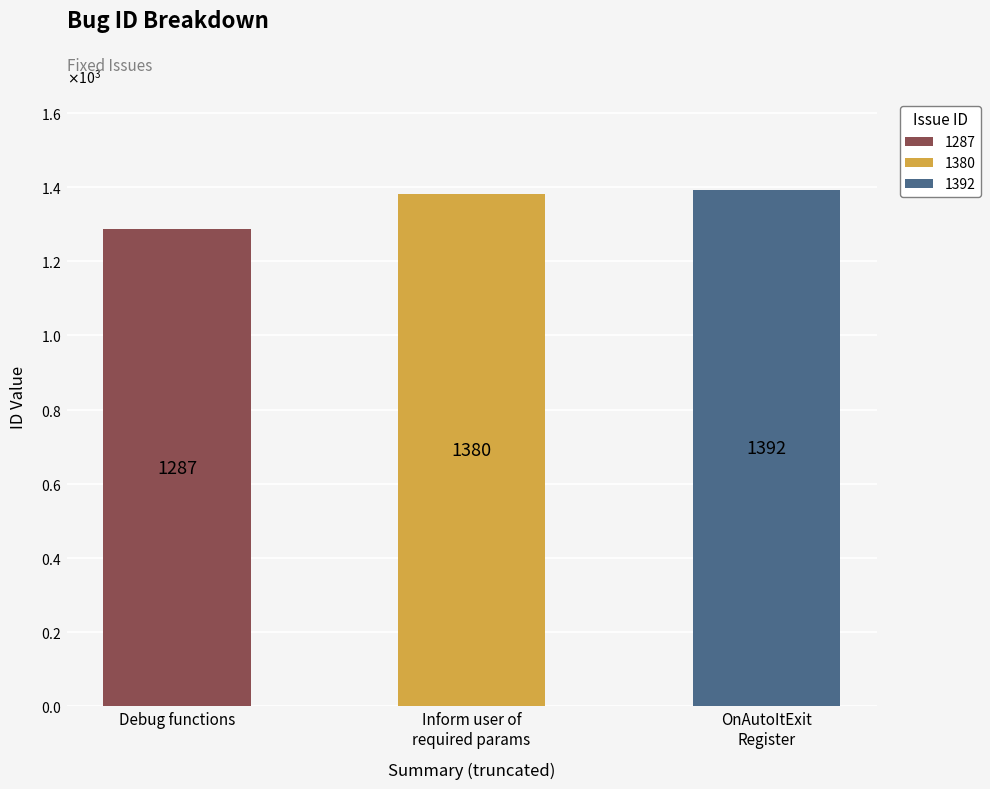

Count the number of values greater than 1380.

1